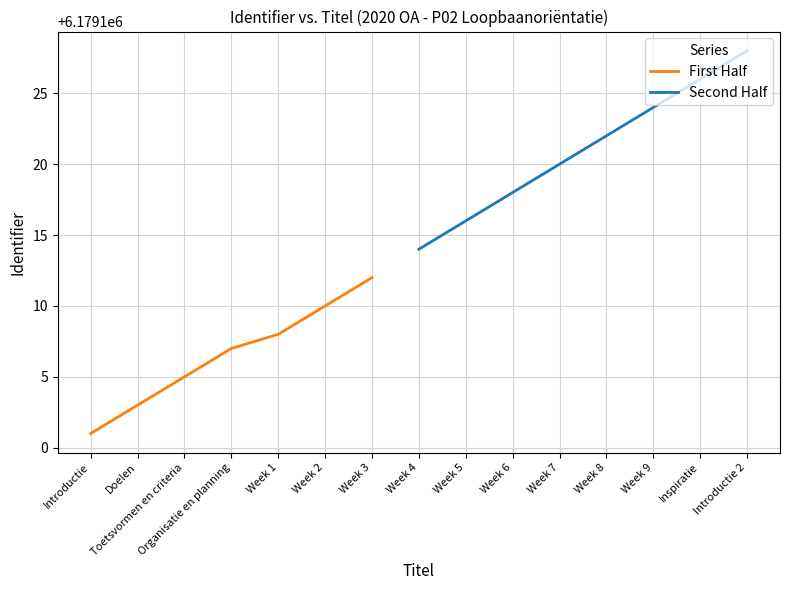

Reading right to left, what are all the values shown in this chart?

6179128	6179126	6179124	6179122	6179120	6179118	6179116	6179114	6179112	6179110	6179108	6179107	6179105	6179103	6179101